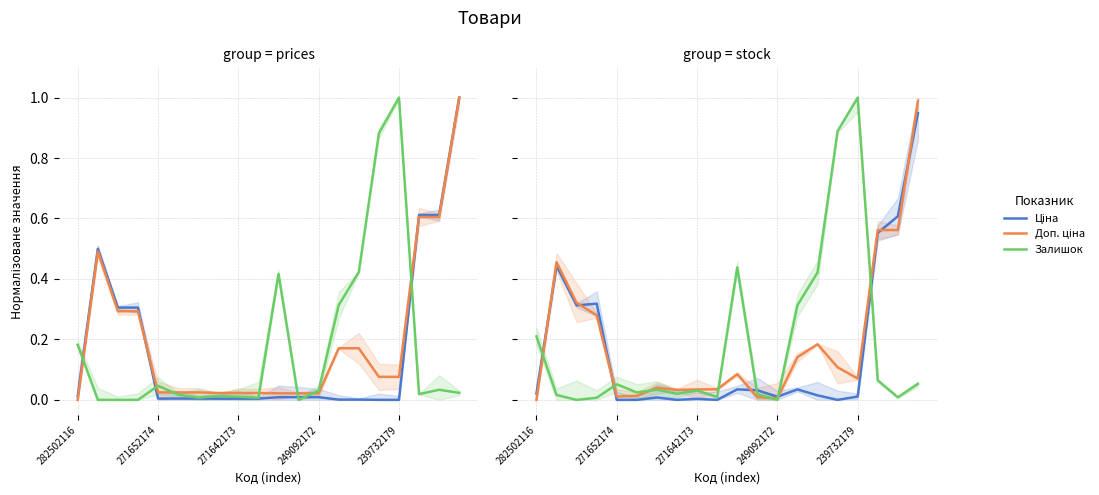

Rank the series by their average value, from lowest to highest.

Ціна, Залишок, Доп. ціна